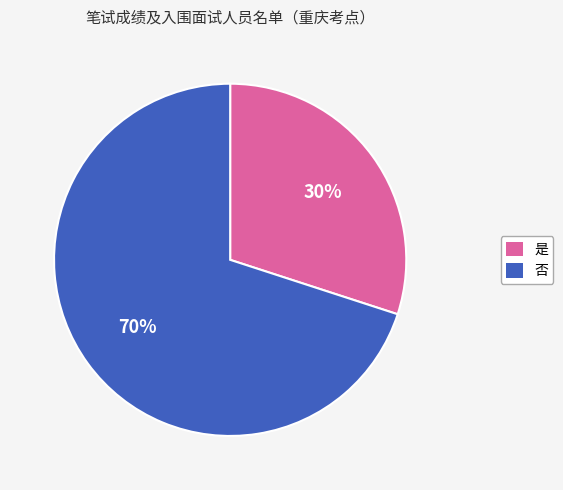

Combined, do 是 and 否 account for over 50%?

Yes